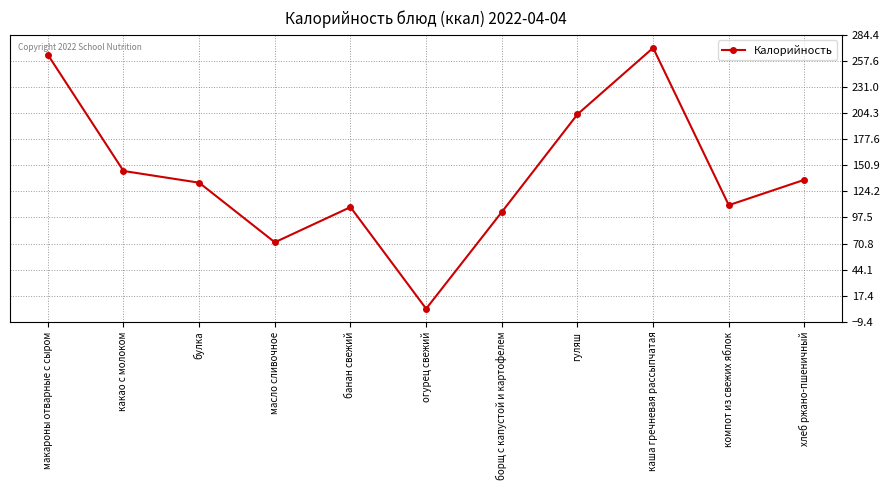

Where is the data nearest to the value 137?

хлеб ржано-пшеничный